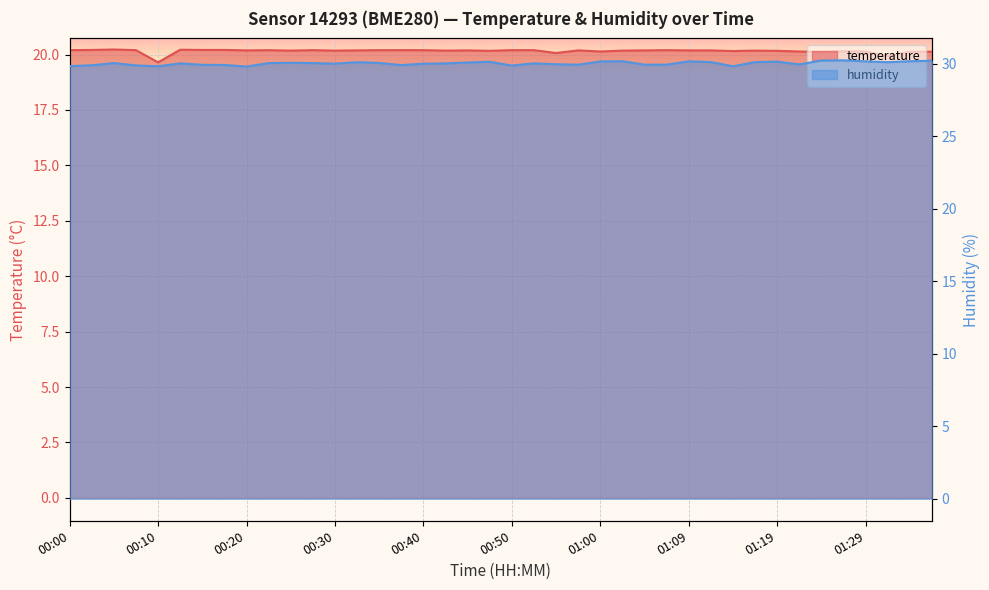

What is the label of the 34th point from the right?

00:15